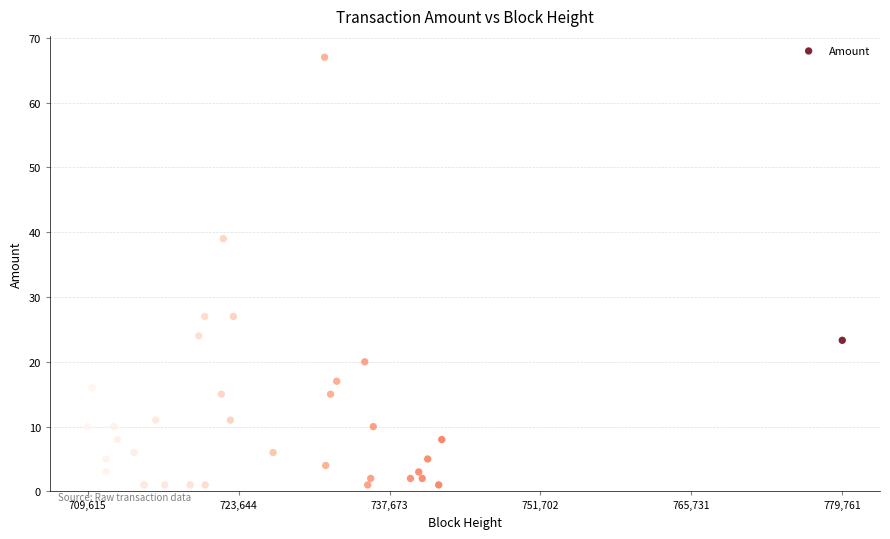

What Y value in the scatter plot is closest to 34?

39.0